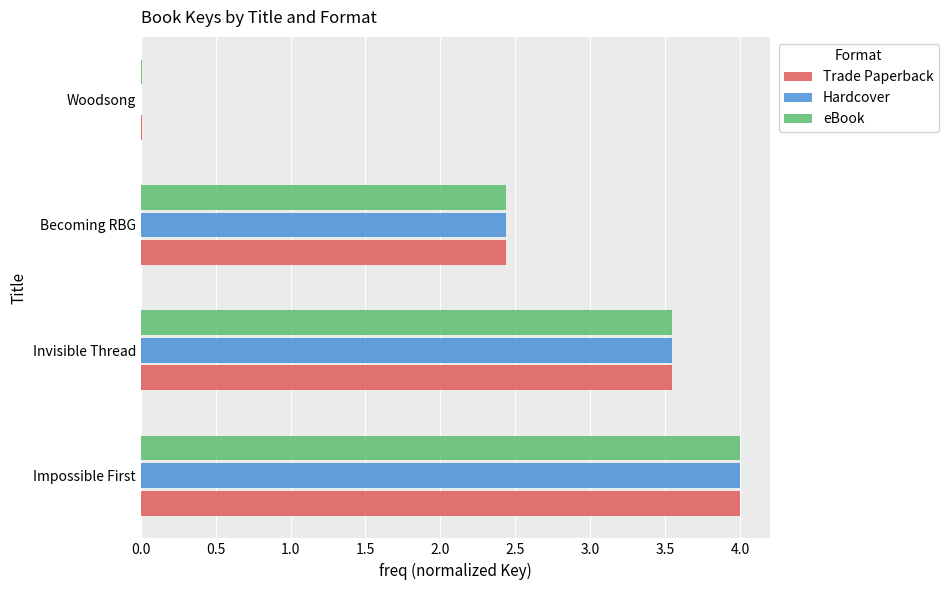

What is the sum of all eBook values?

10.0